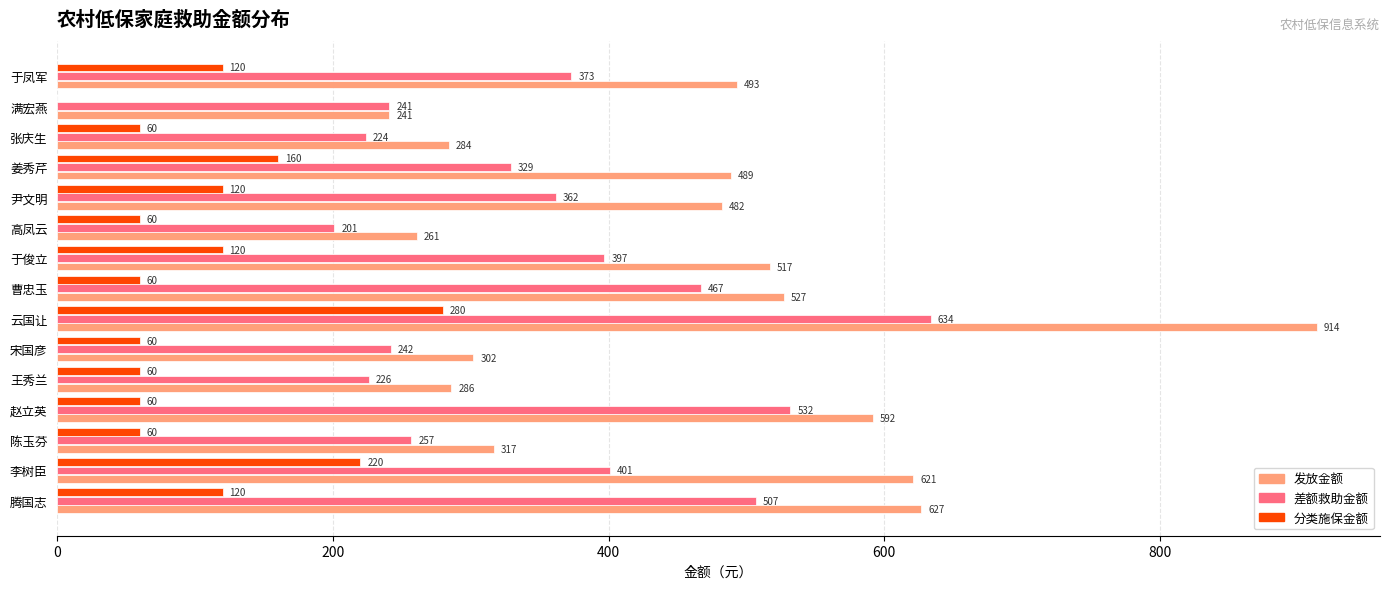

What is the sum of the 发放金额 values at 姜秀芹 and 高凤云?

750